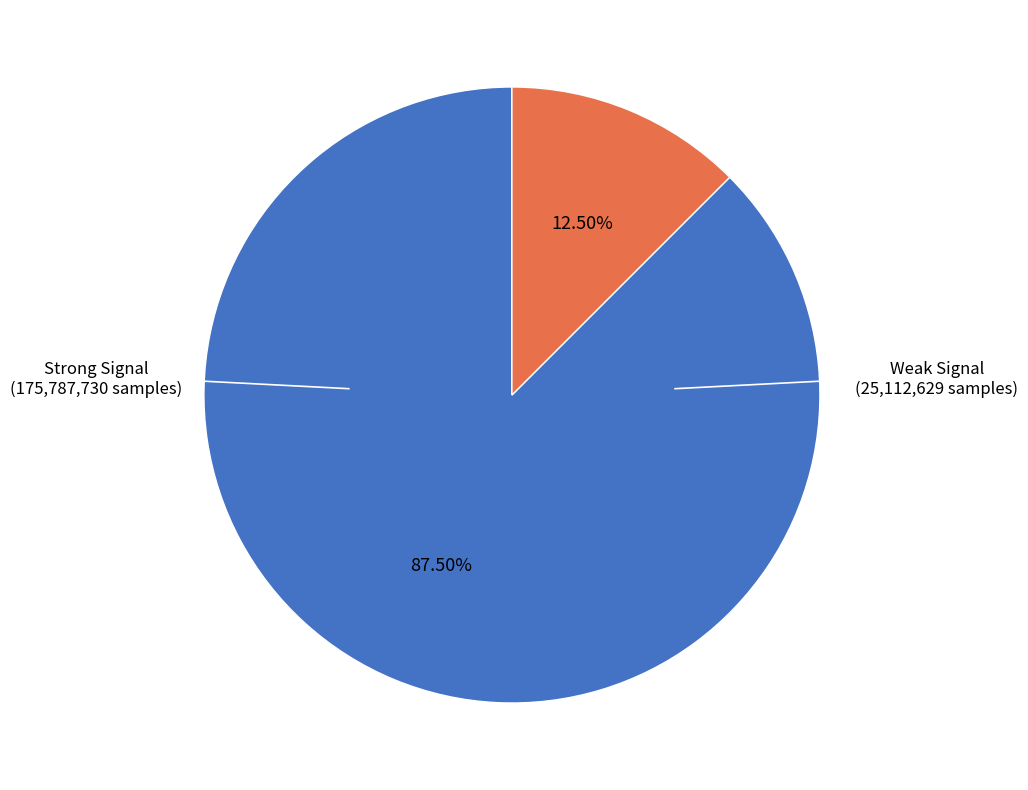

Does any single category account for the majority?

Yes